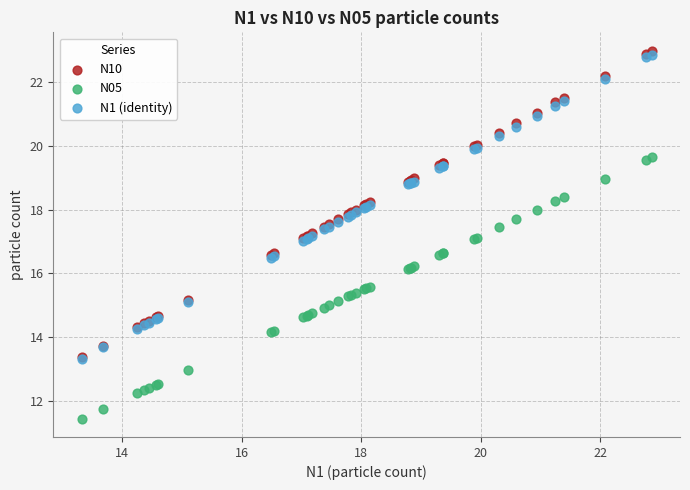

What are all the series names shown in the legend?

N10, N05, N1 (identity)